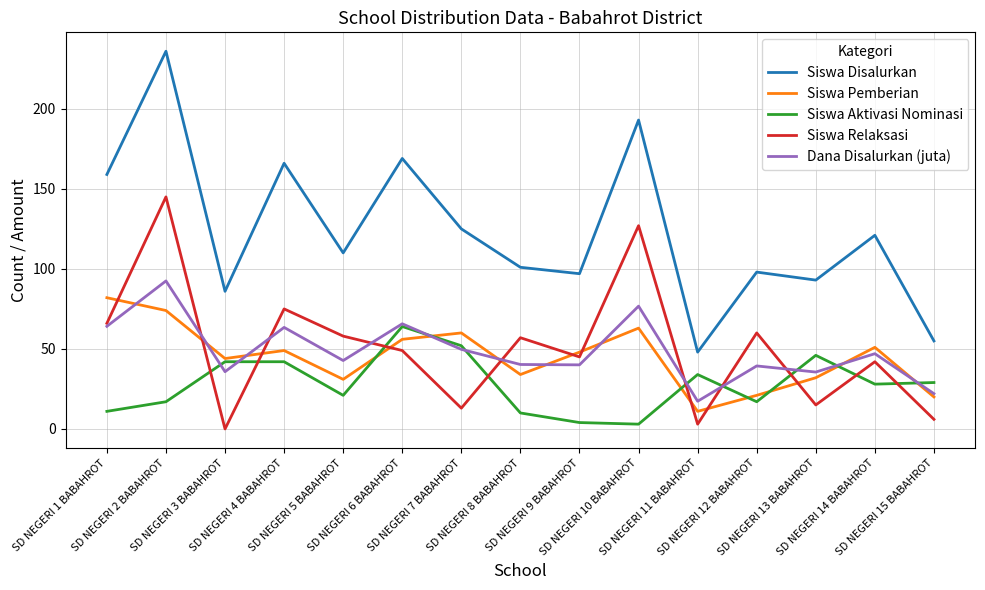

What is the total value across all series at SD NEGERI 9 BABAHROT?

234.1